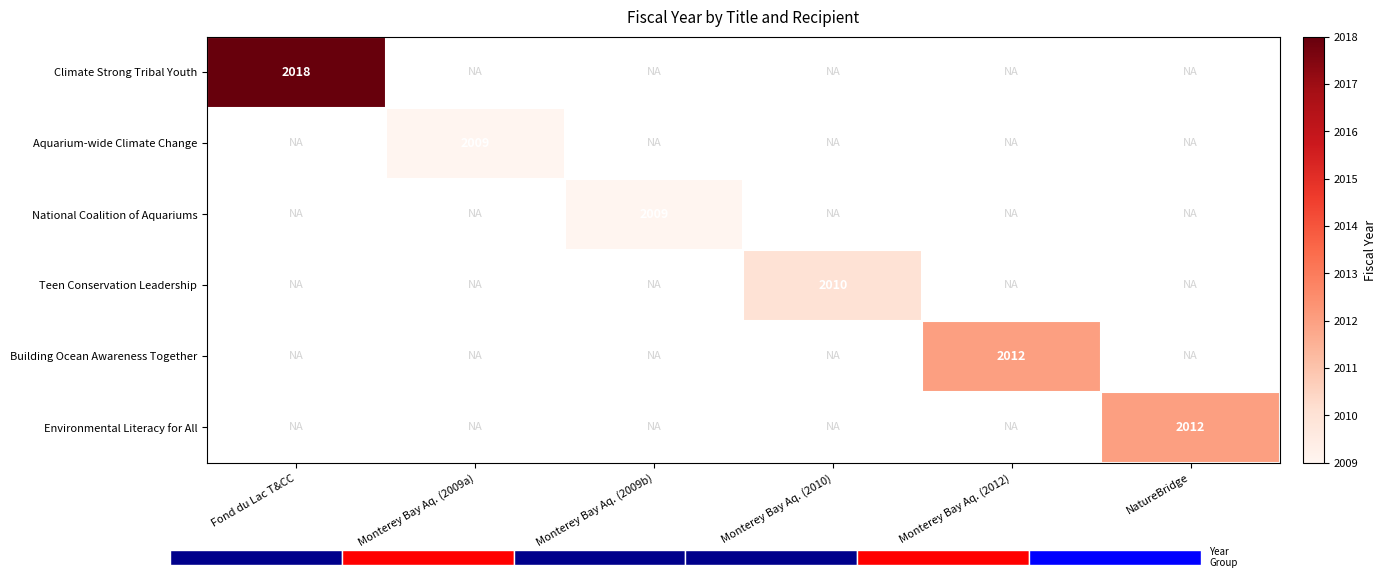

Is the value of Building Ocean Awareness Together at Monterey Bay Aq. (2012) greater than the value of Teen Conservation Leadership at Monterey Bay Aq. (2010)?

Yes